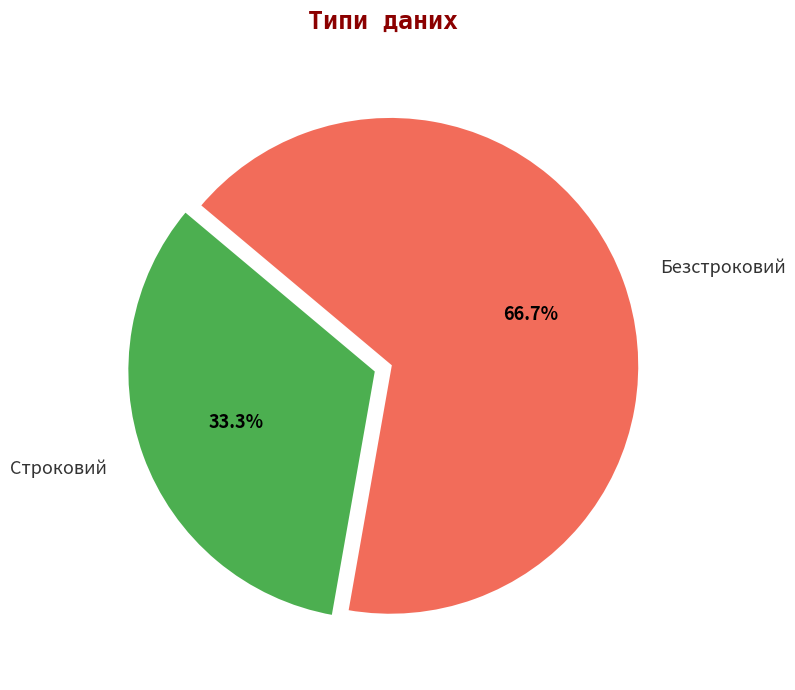

What percentage is the Безстроковий slice, to the nearest percent?

67%